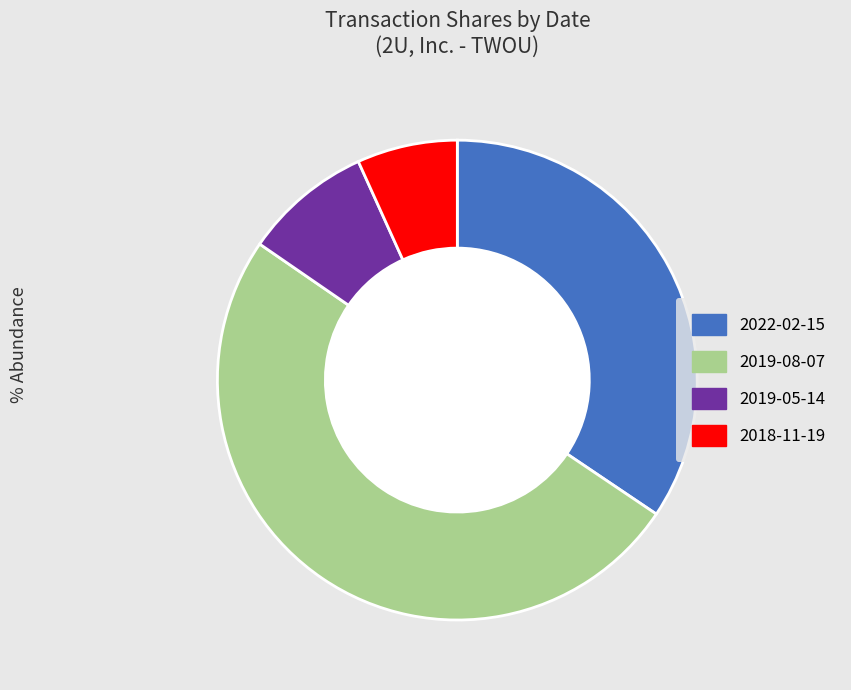

How many segments does this pie chart have?

4